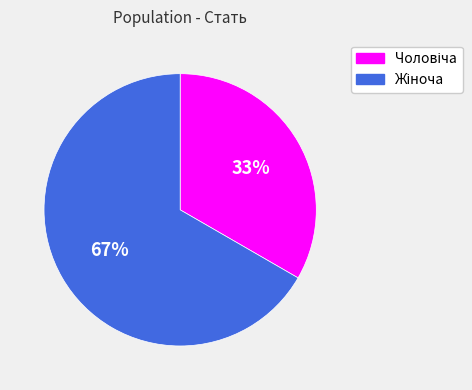

How many slices are in this pie chart?

2